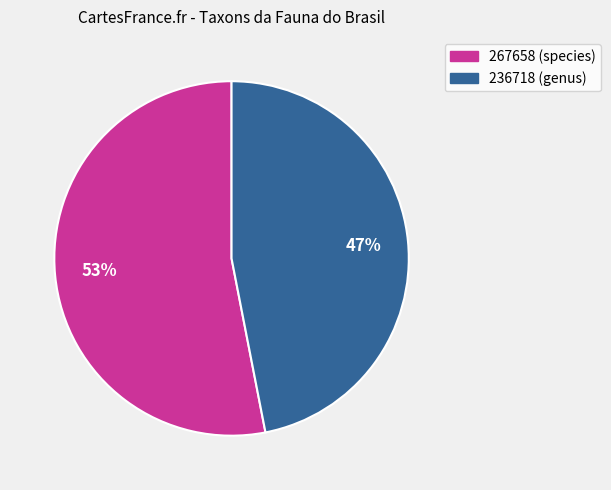

To the nearest percent, what percentage of the pie is 267658?

53%